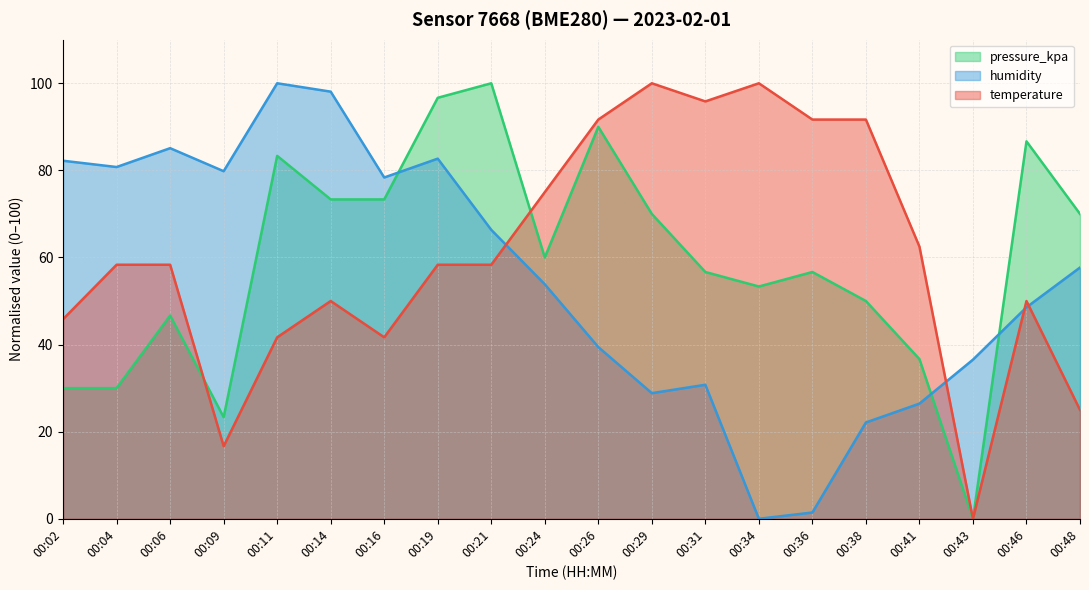

Read the humidity value at 00:19.

82.7